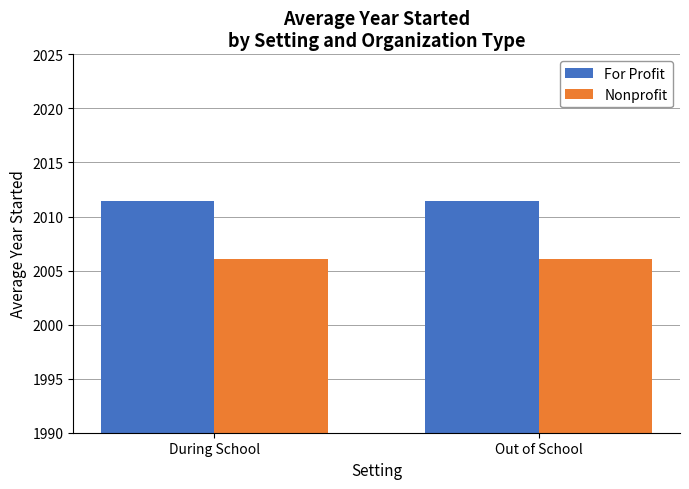

List the series in order of their peak value, lowest first.

Nonprofit, For Profit